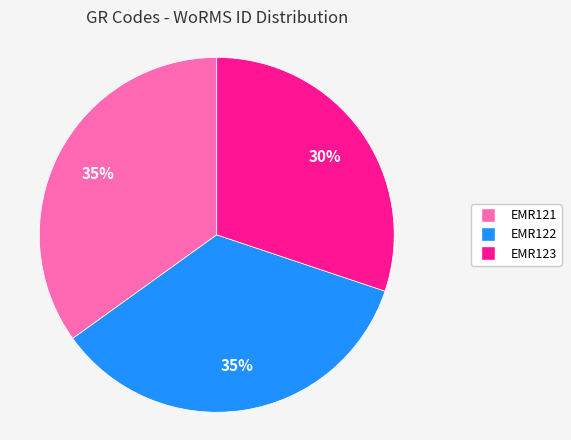

What is the smallest slice in the pie chart?

EMR123